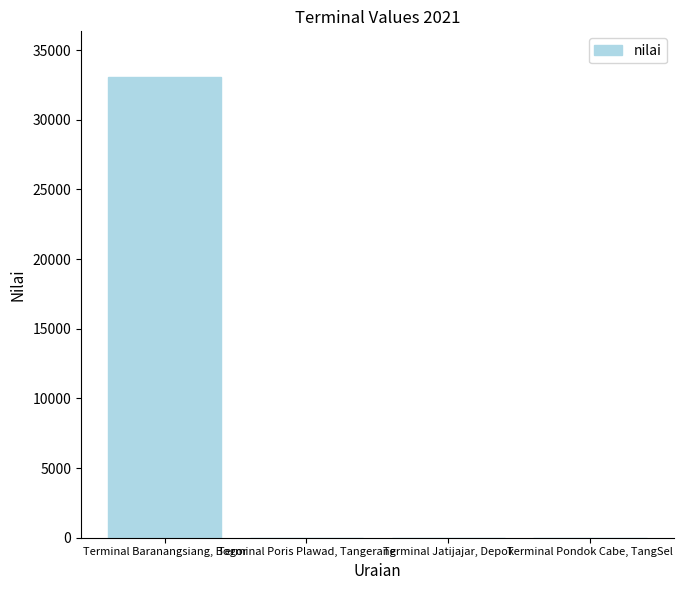

Which category has the highest value across all series?

Terminal Baranangsiang, Bogor